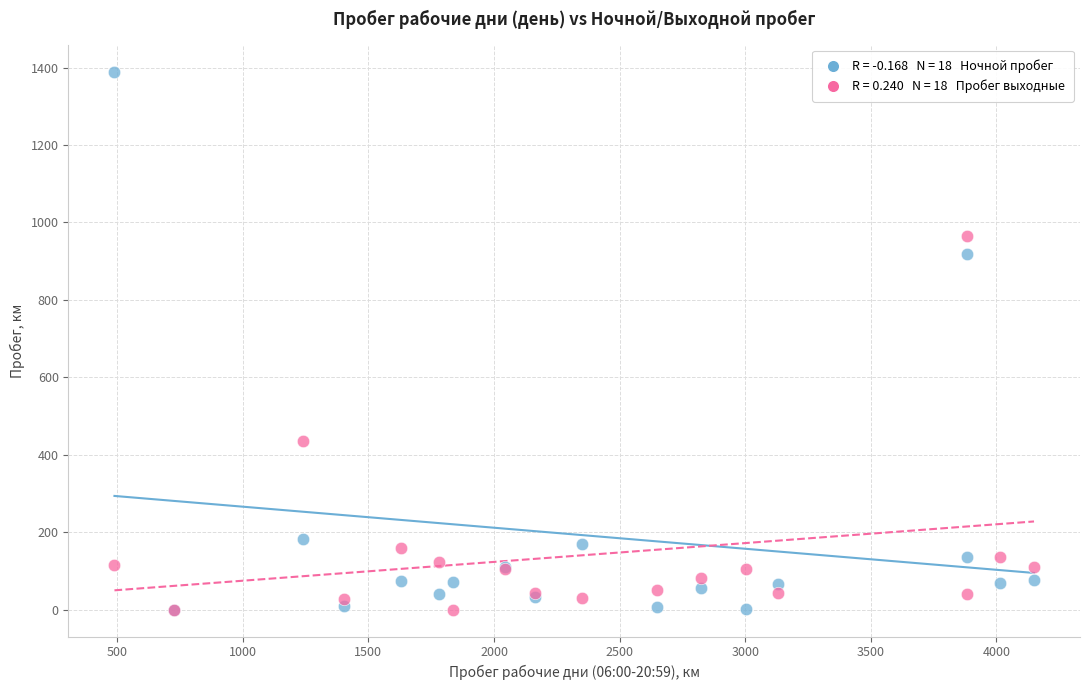

Across all series, what Y value is closest to 695?

919.4